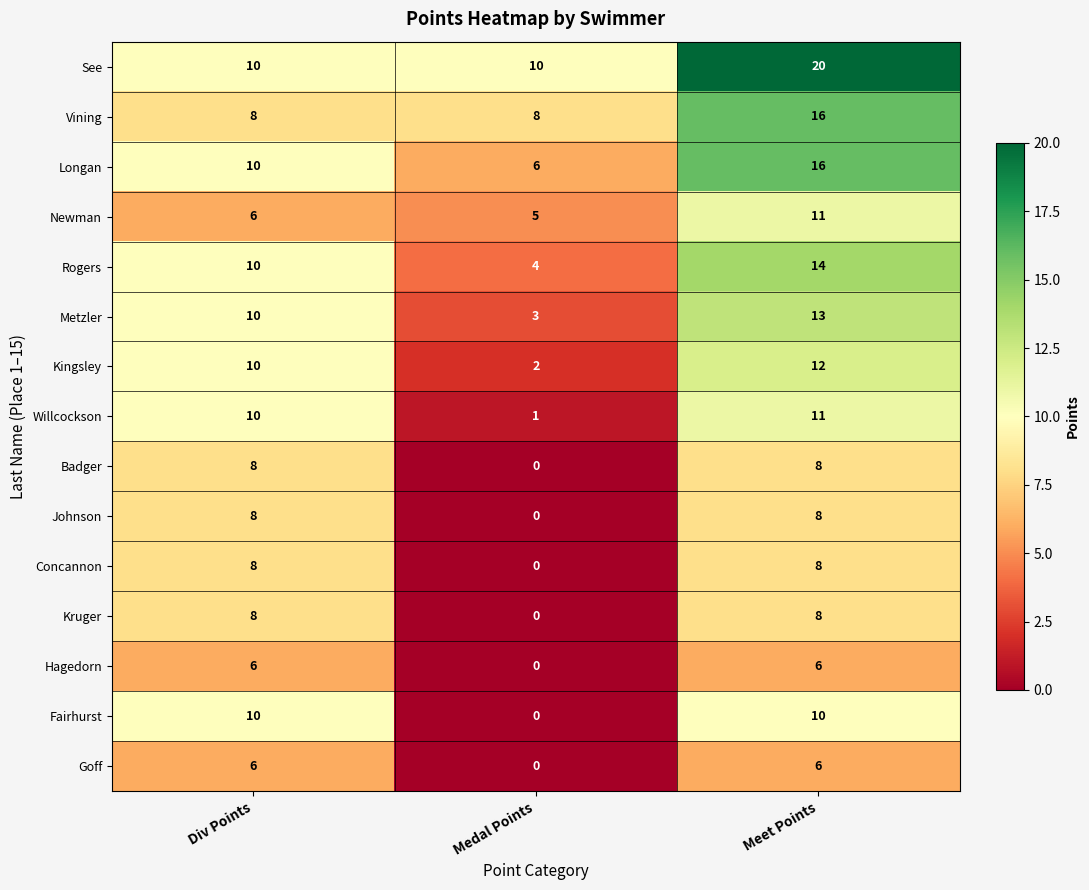

At which category is the sum across all series the highest?

Meet Points